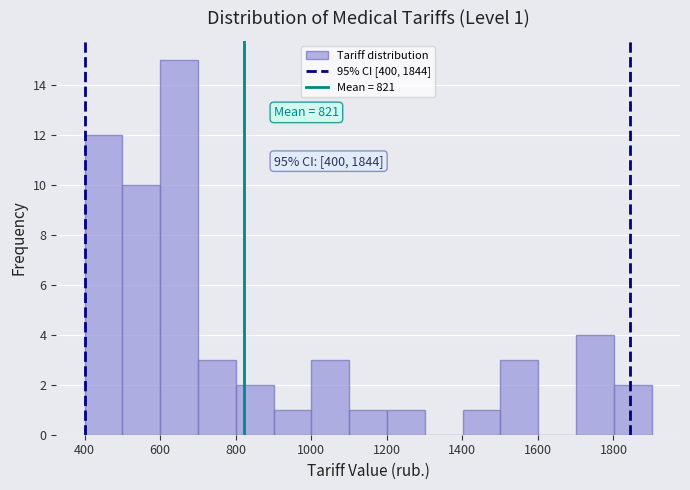

Which range on the x-axis has the tallest bar?

600 to 700